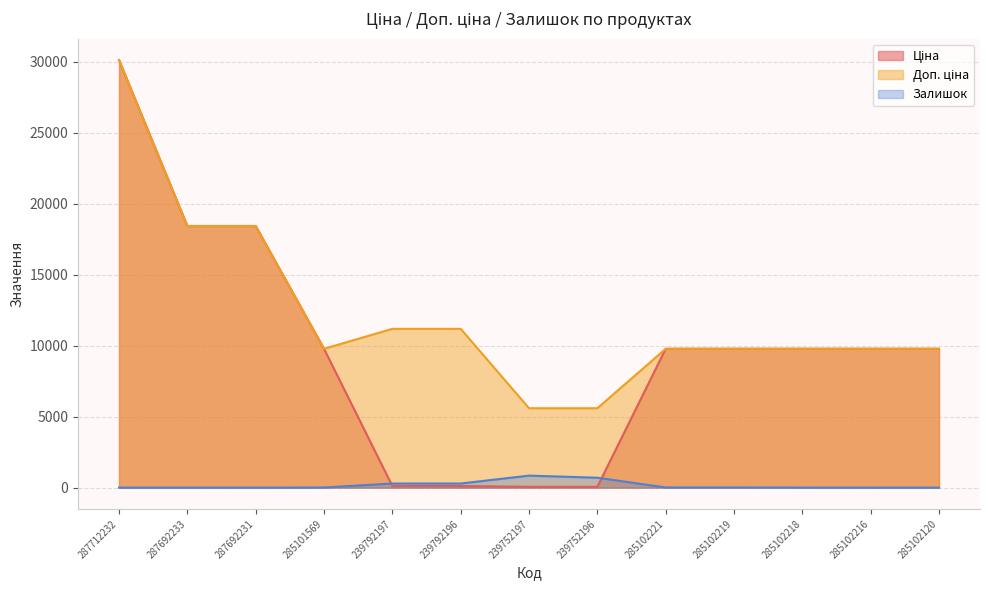

What is the difference between the highest and lowest values at 239752196?

5535.1